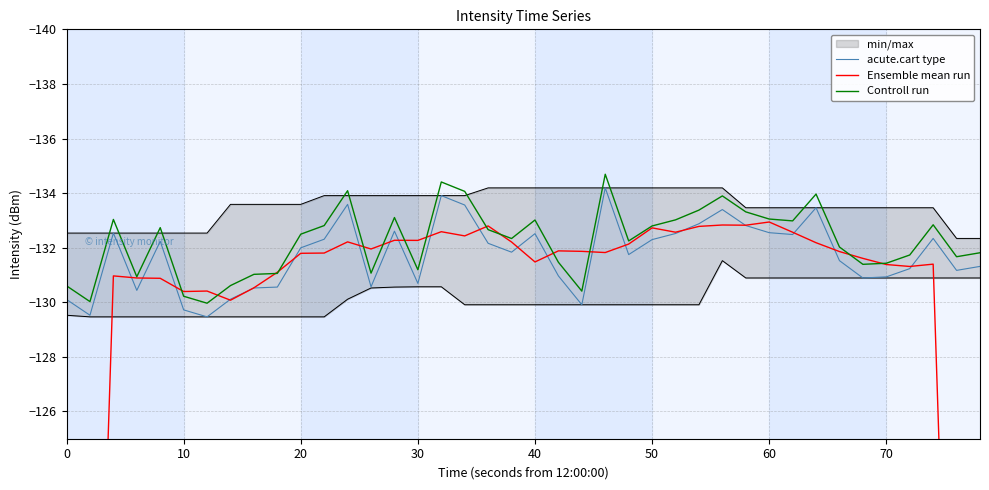

True or false: acute.cart type and Controll run intersect in this chart.

False